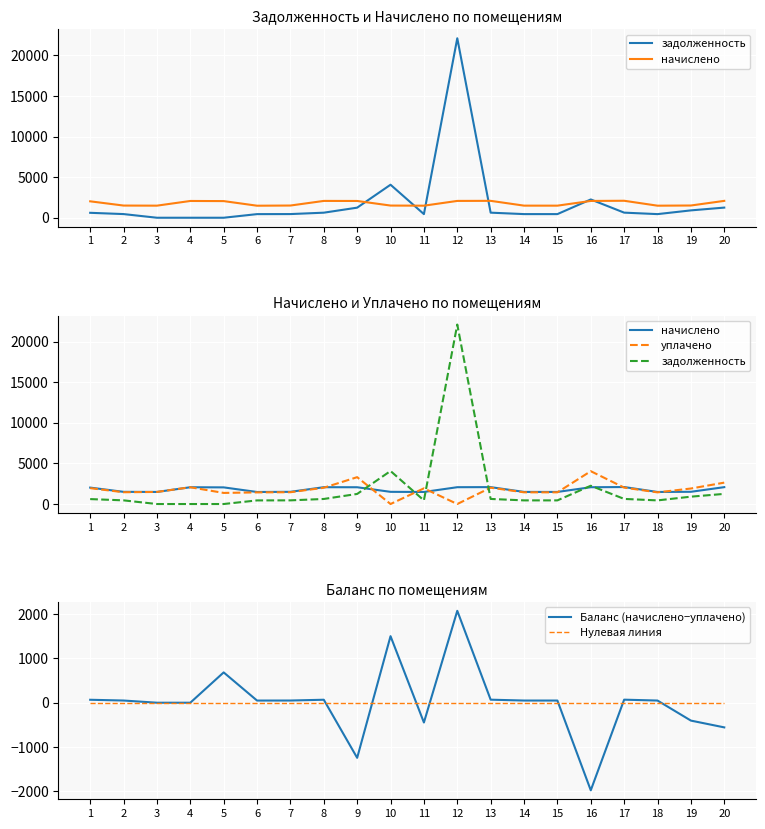

At how many categories does at least one series exceed 6214?

1